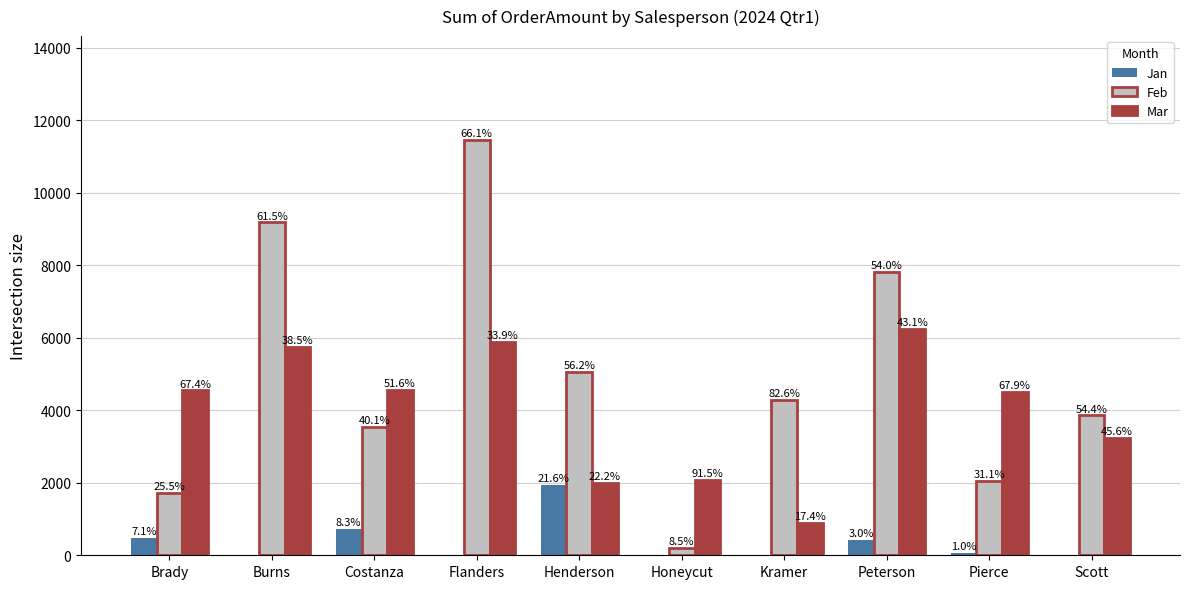

What is the label of the 1st bar from the right?

Scott